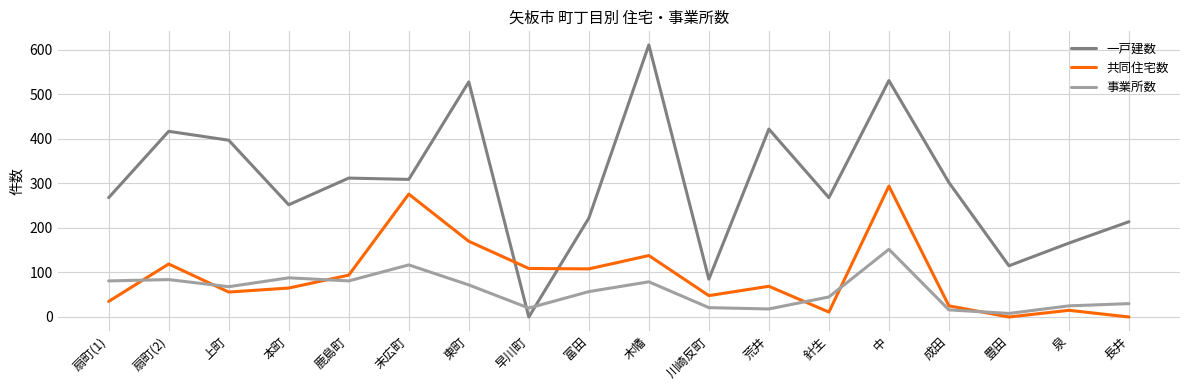

How many times do 共同住宅数 and 事業所数 cross each other?

6